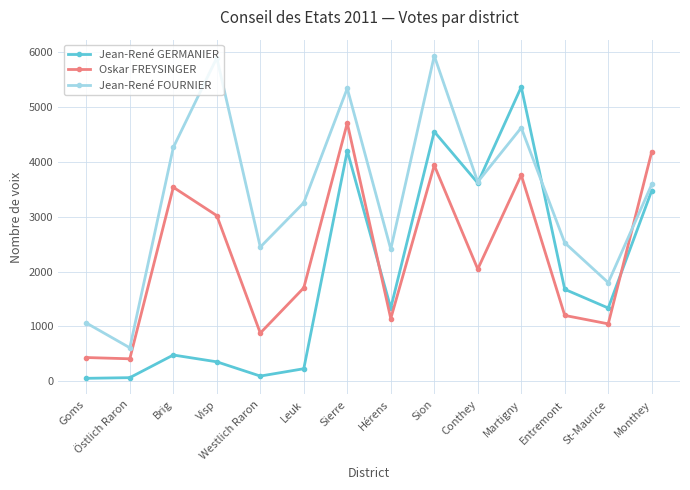

What is the average value of the Oskar FREYSINGER series?

2287